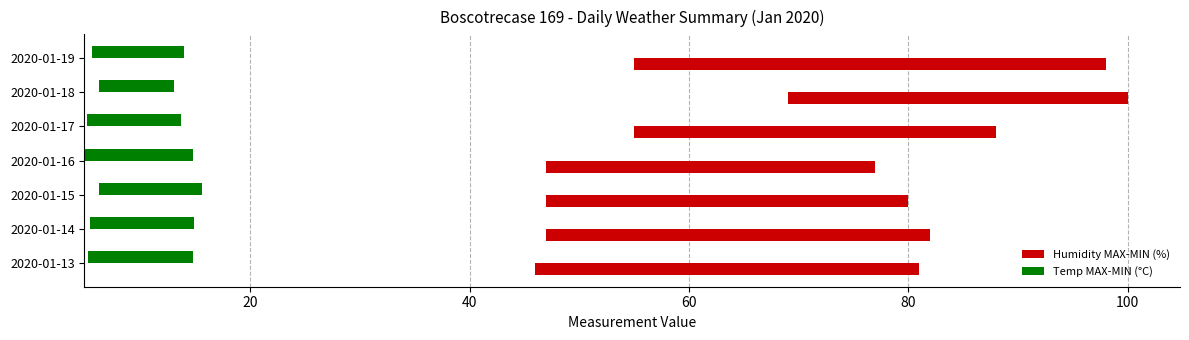

At 2020-01-14, list the series in order from smallest to largest.

Temp MAX-MIN (°C), Humidity MAX-MIN (%)